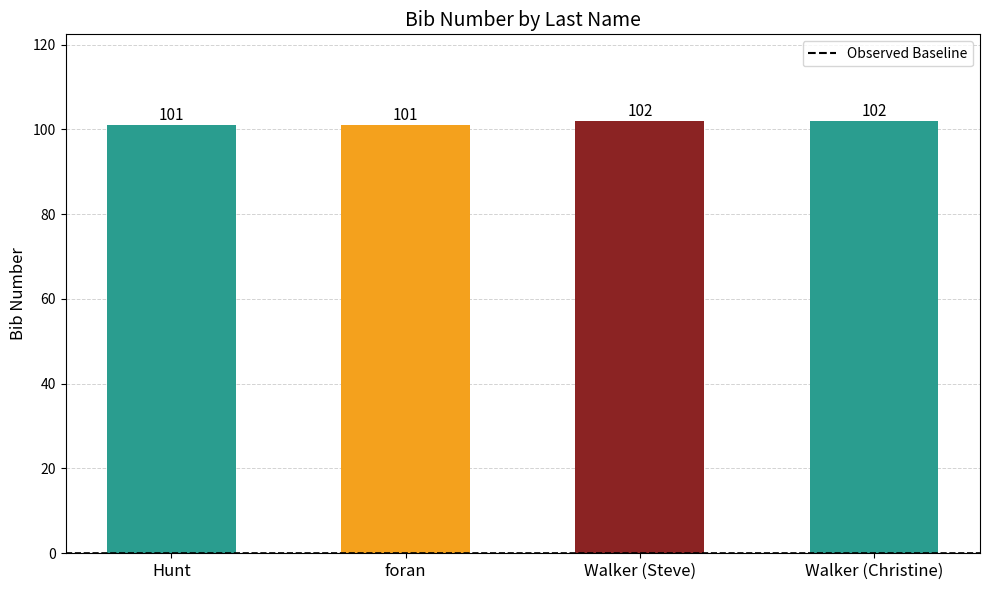

What is the label of the 4th bar from the right?

Hunt